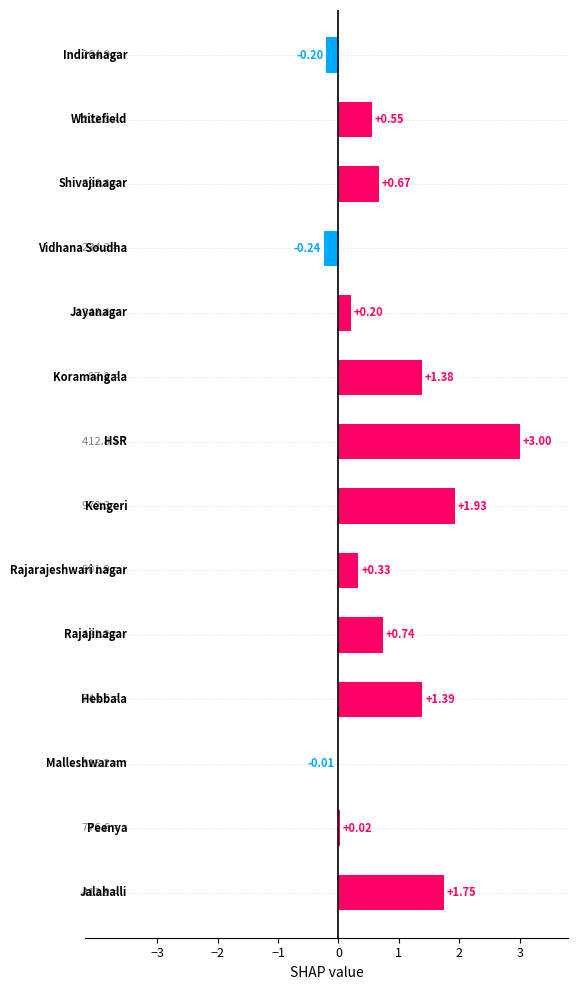

How many data points are above 0?

11